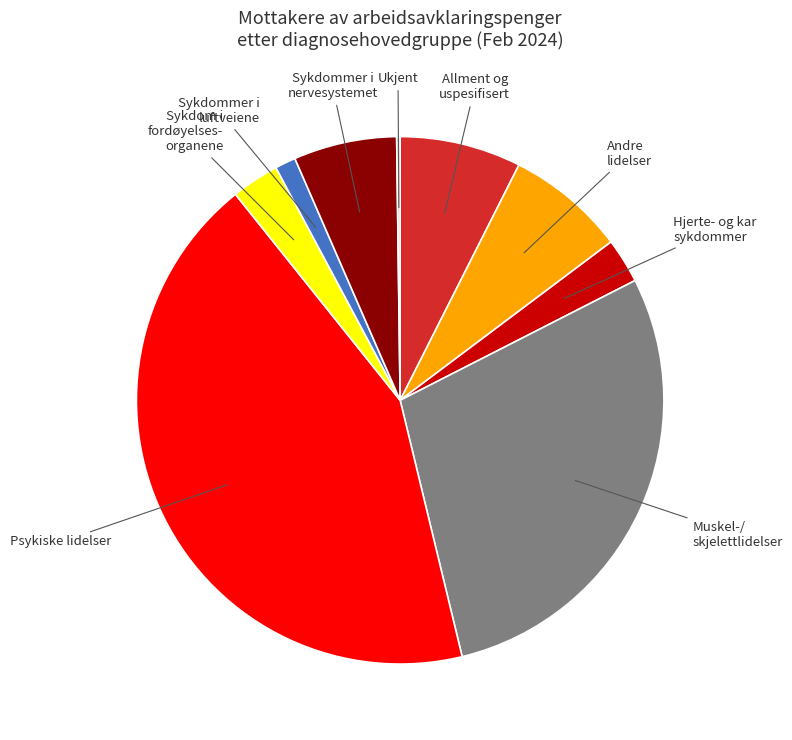

Is there any slice that represents more than half of the pie?

No